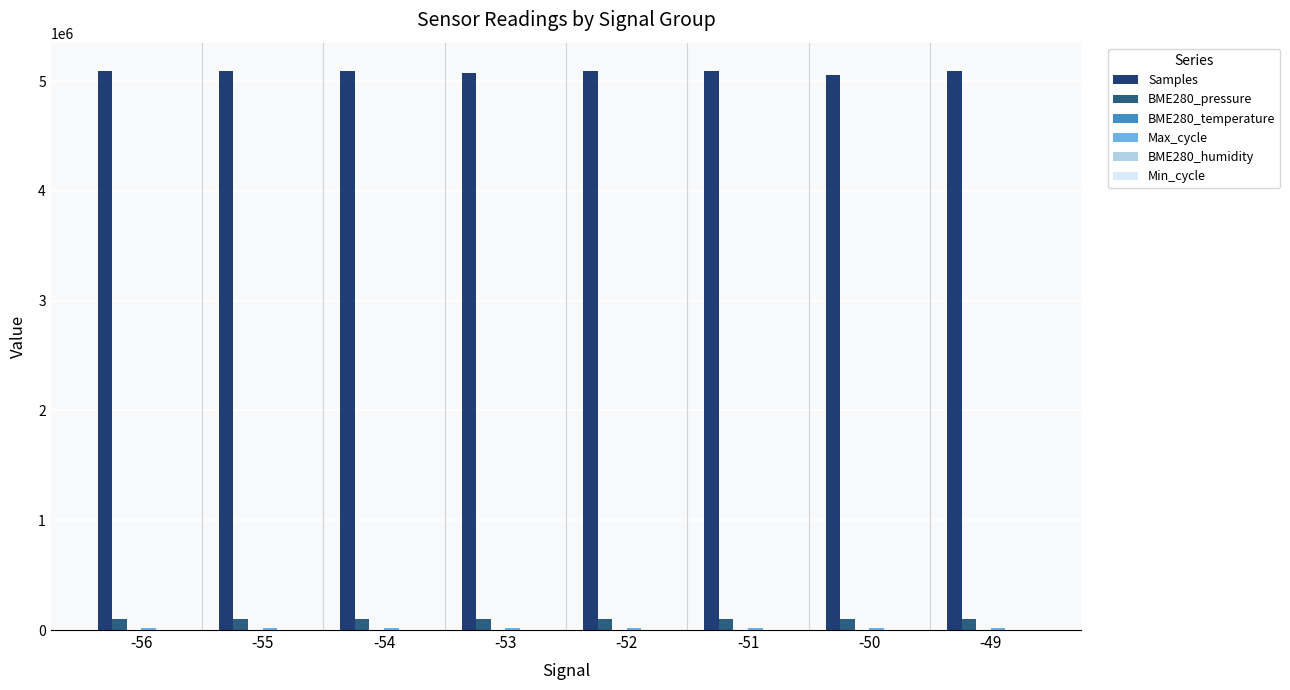

Which series has the largest total across all categories?

Samples